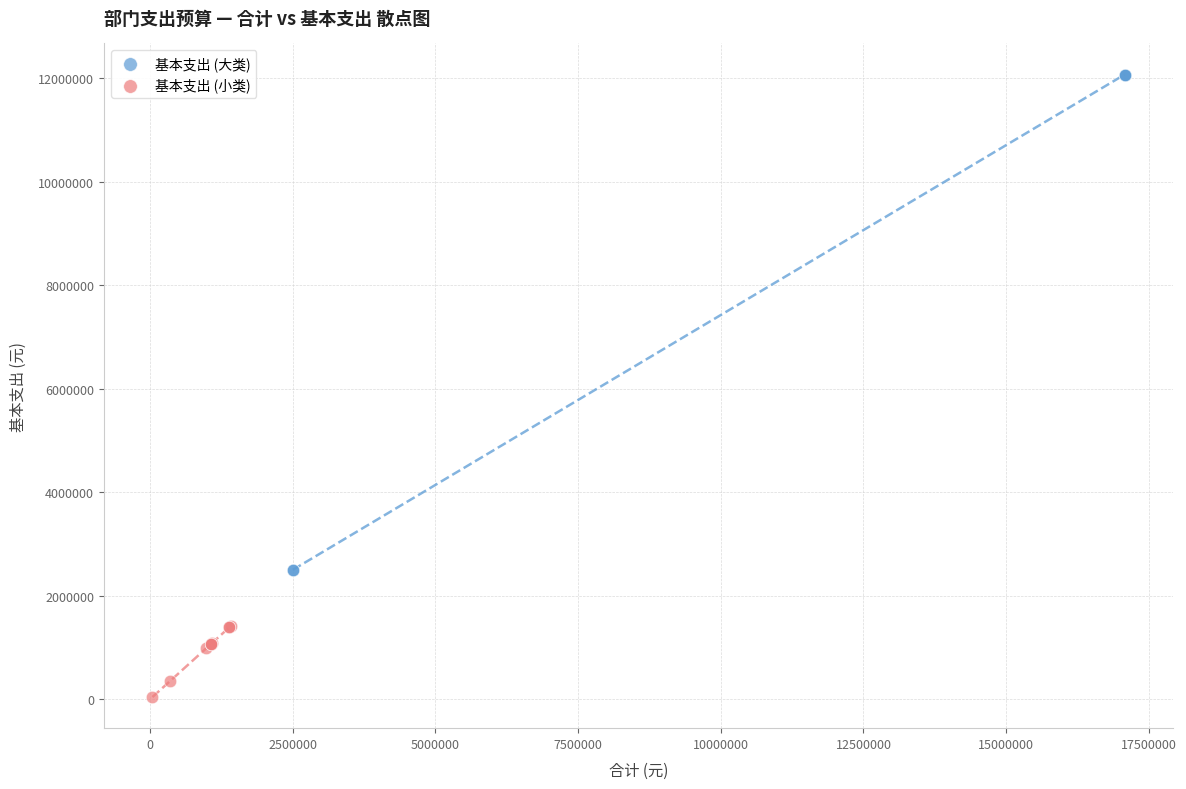

What are all the series names shown in the legend?

基本支出 (大类), 基本支出 (小类)